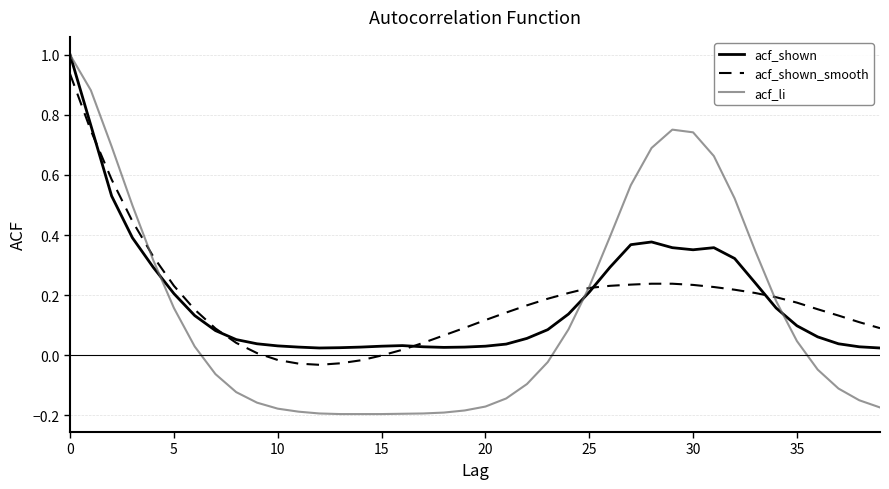

Which series has the widest spread of values?

acf_li